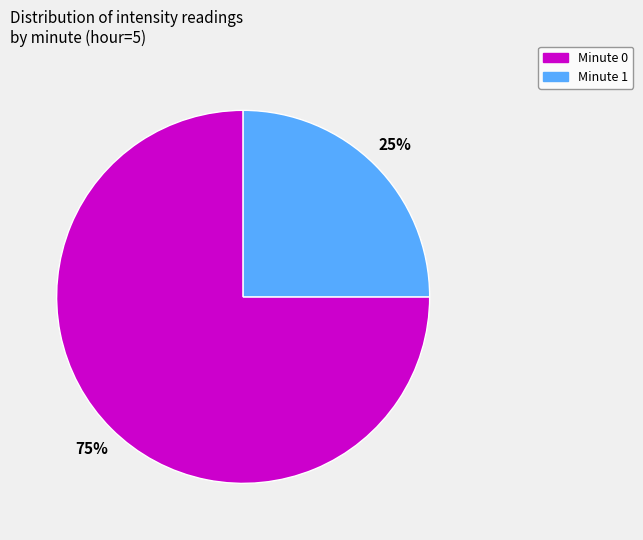

Does any single category account for the majority?

Yes